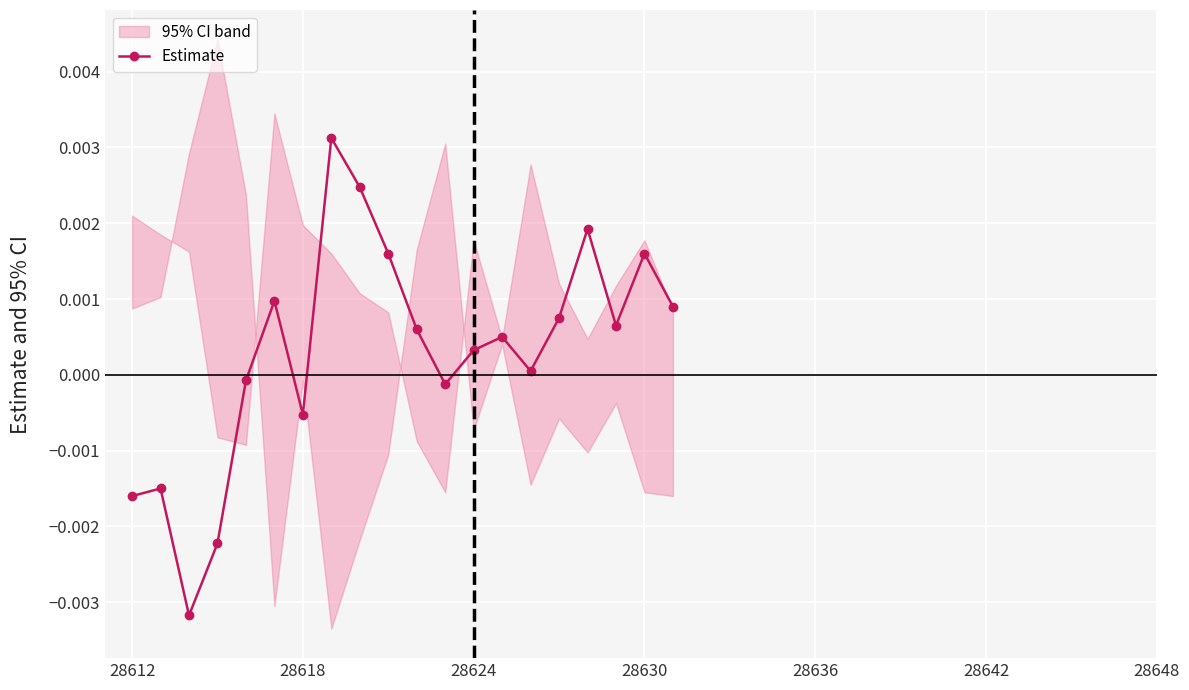

How many data points does each series have?

20